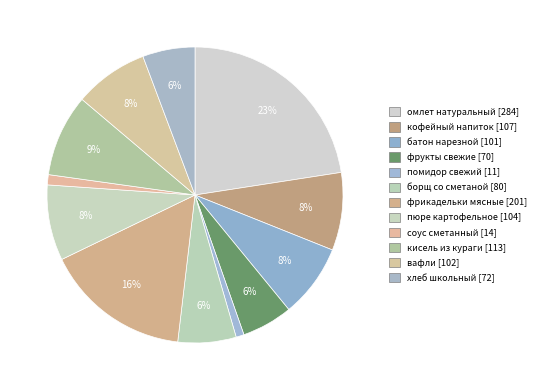

True or false: хлеб школьный accounts for 6% of the total.

True